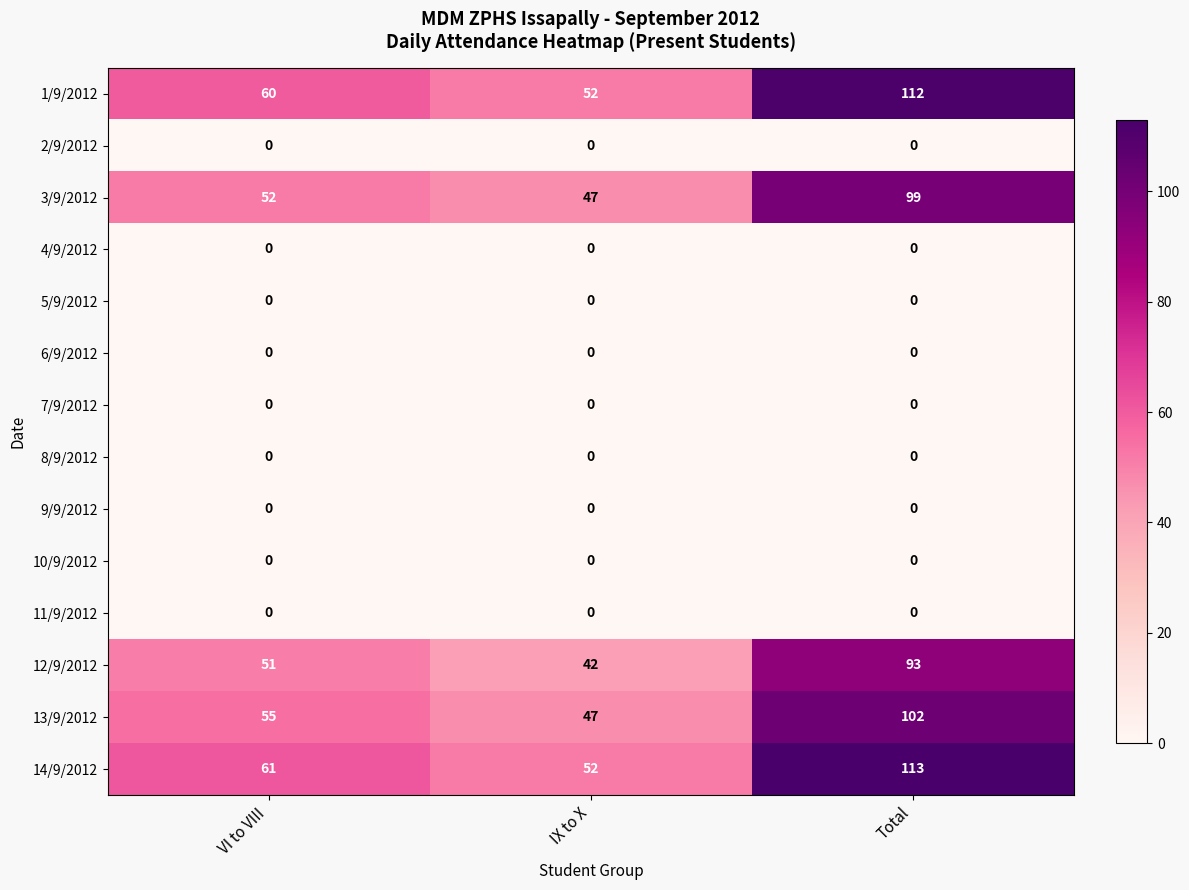

The 13/9/2012 series shows 102 at Total. True or false?

True